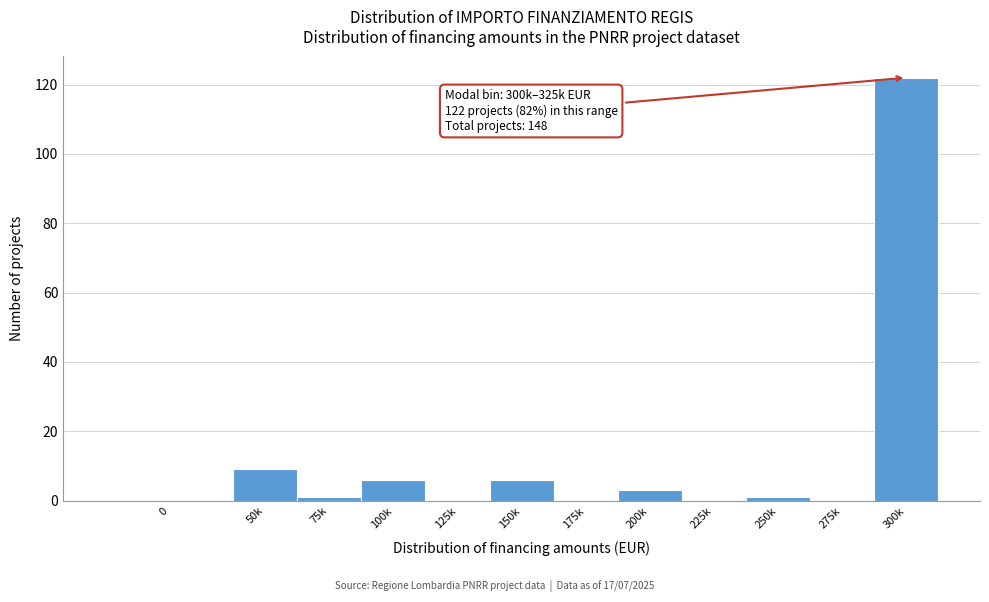

Reading right to left, extract all data points from this chart.

300k=122	275k=0	250k=1	225k=0	200k=3	175k=0	150k=6	125k=0	100k=6	75k=1	50k=9	0=0